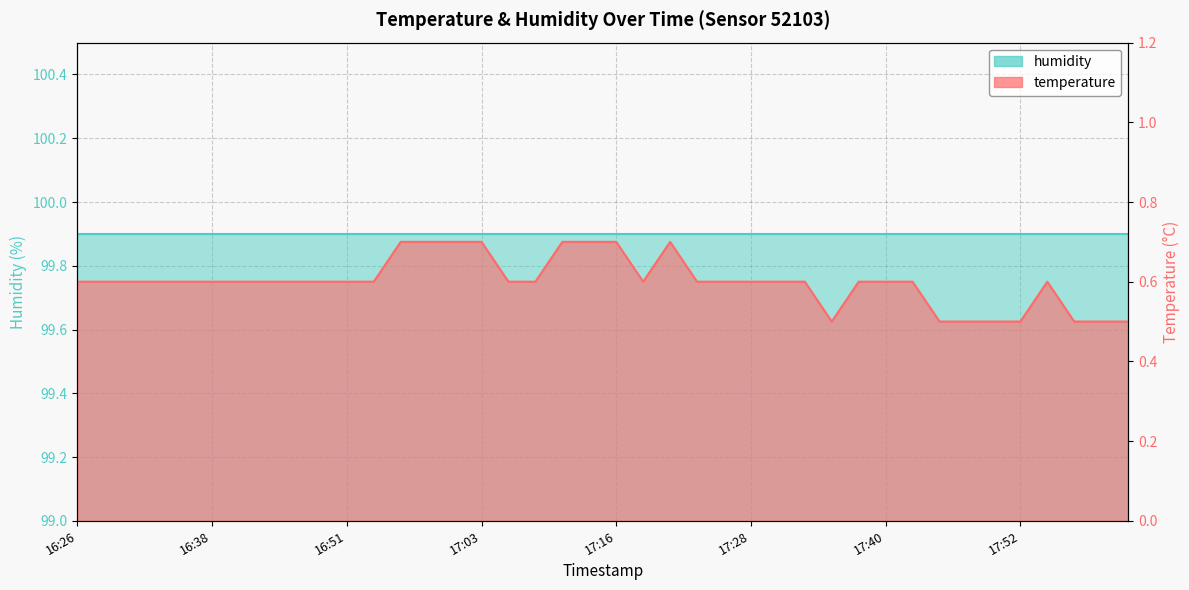

The value at 17:42 is 0.3. True or false?

False